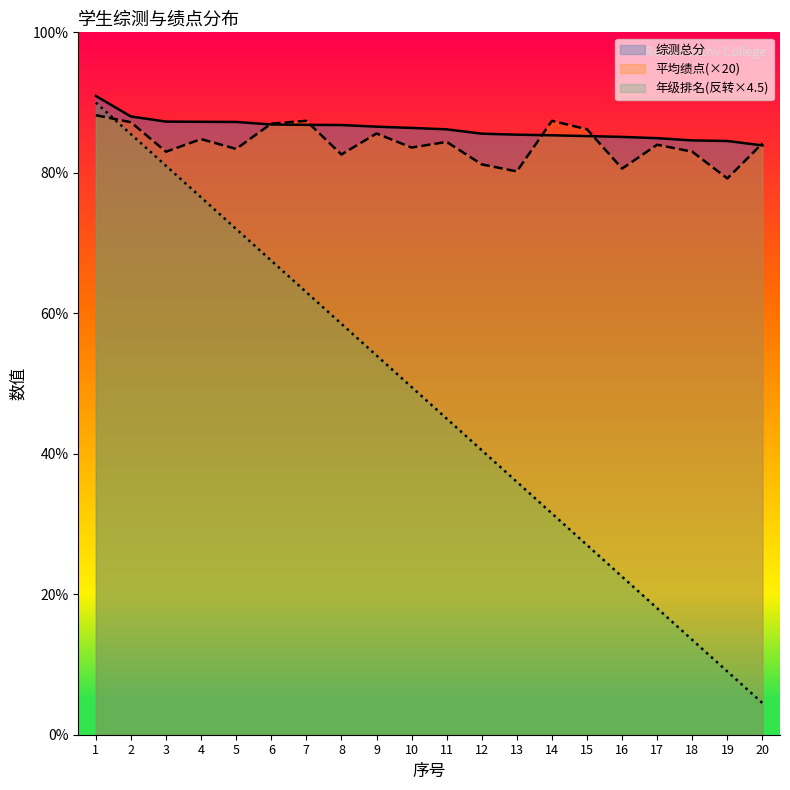

Where does the 年级排名 series first go above 49?

1